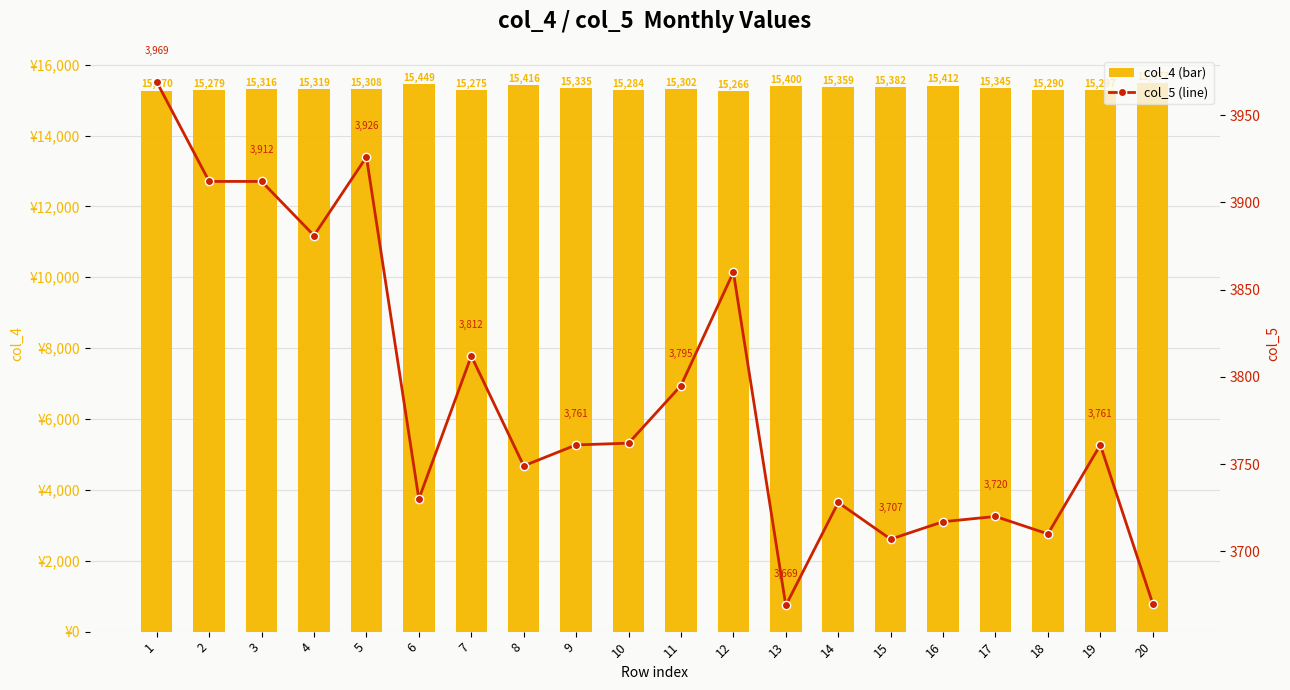

At 10, list the series in order from smallest to largest.

col_5 (line), col_4 (bar)